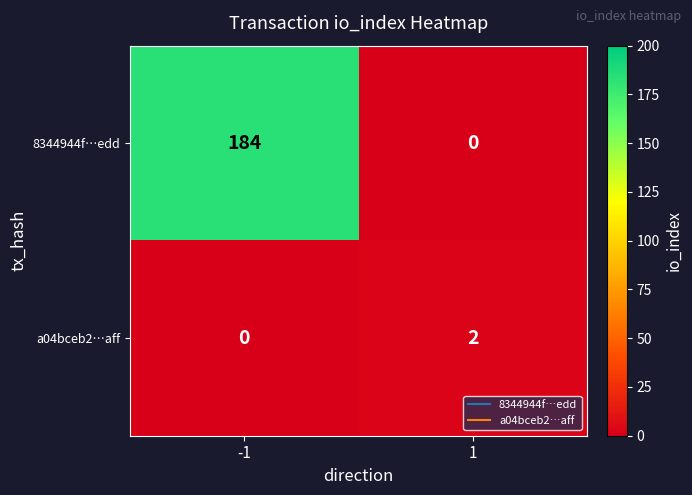

Reading left to right, list all the values displayed in this chart.

8344944f…edd: 184	0
a04bceb2…aff: 0	2